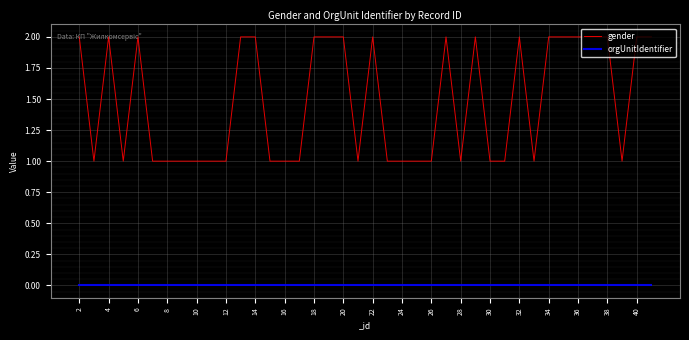

Which series has the largest total across all categories?

gender